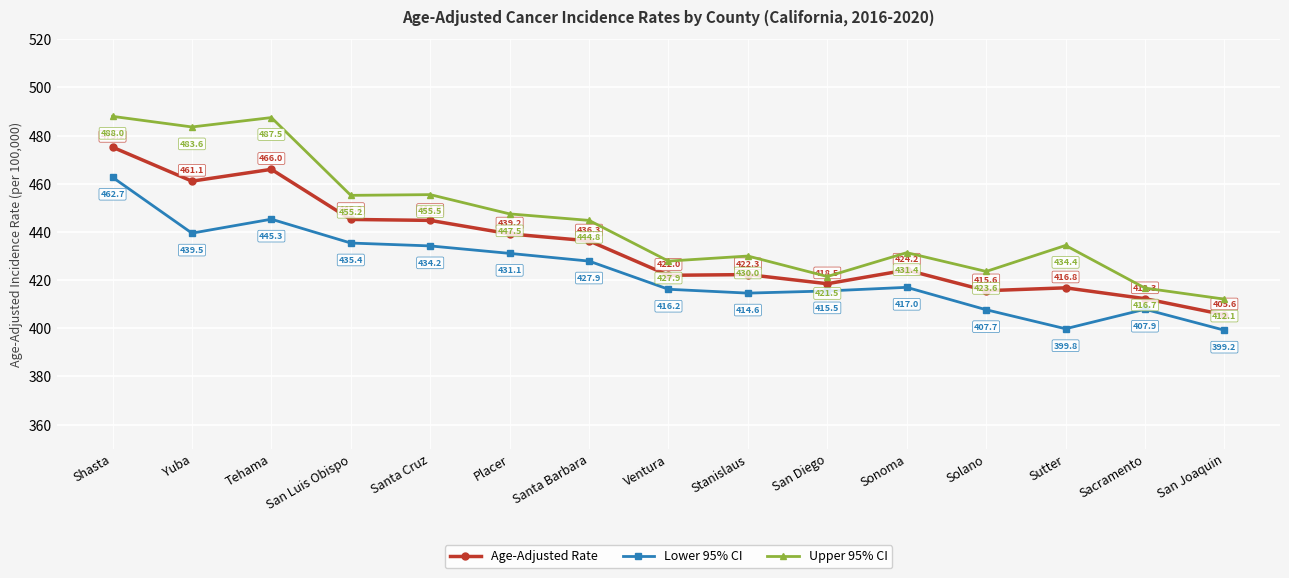

At which label does Lower 95% CI first exceed 417?

Shasta